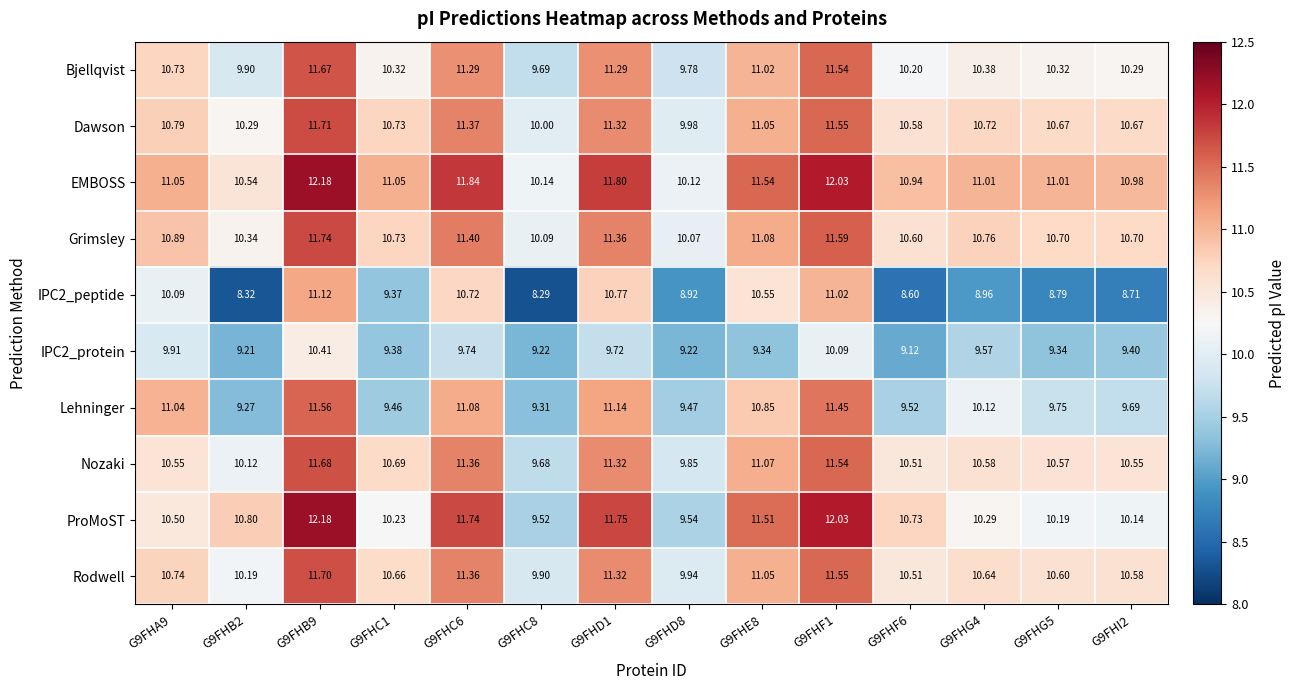

Which series has the largest total across all categories?

EMBOSS